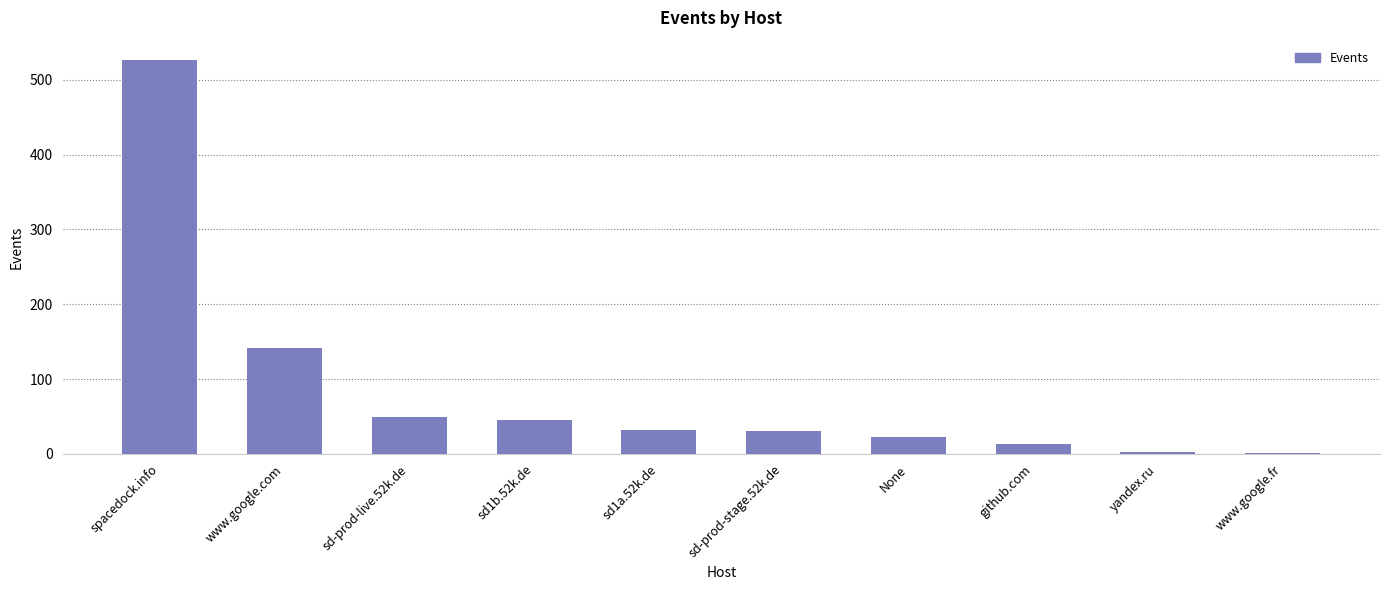

Is it true that the value at www.google.com is 31?

False